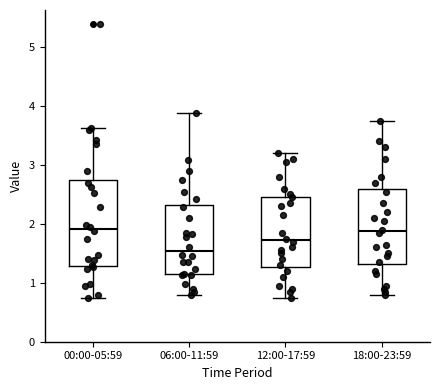

Comparing the boxes themselves (not the whiskers), which one is the tallest?

00:00-05:59